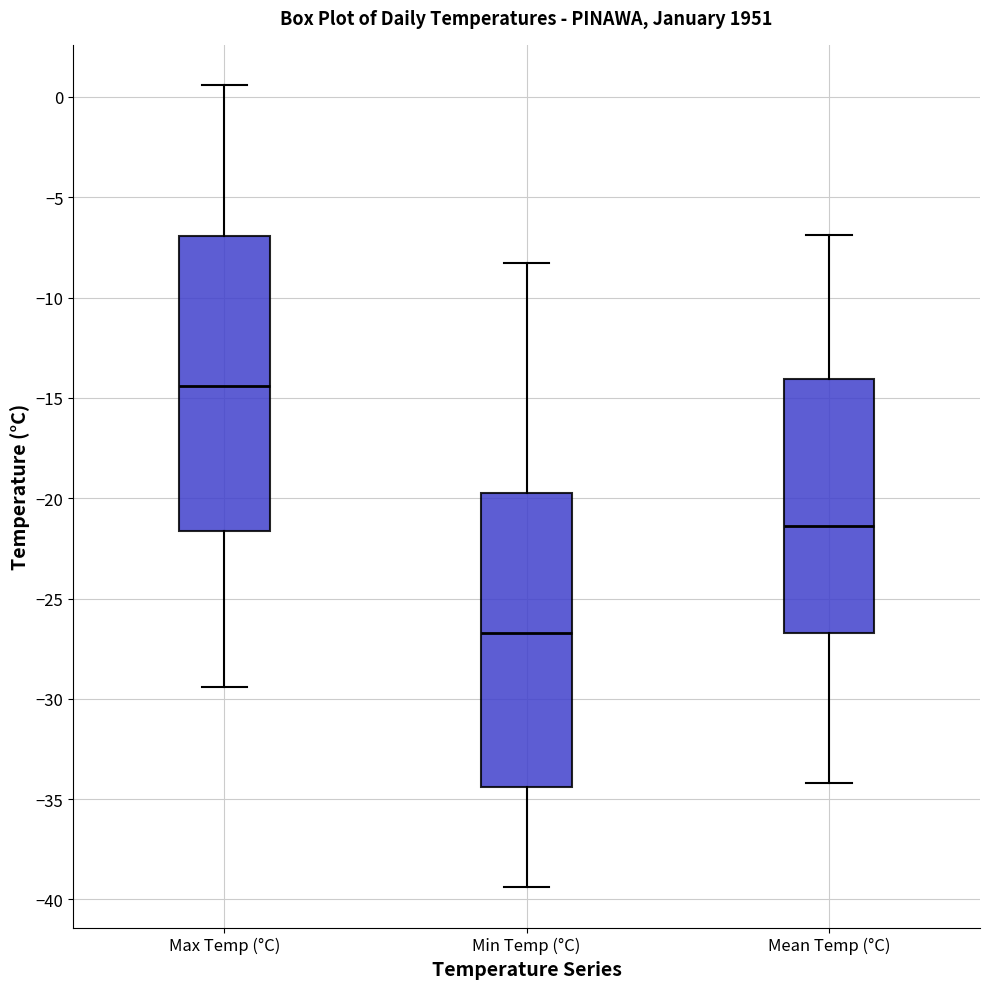

Where is the upper edge of the box for Max Temp (°C) on the y-axis? The values are not printed on the chart, so give them approximately, as read against the axis.

-7.0